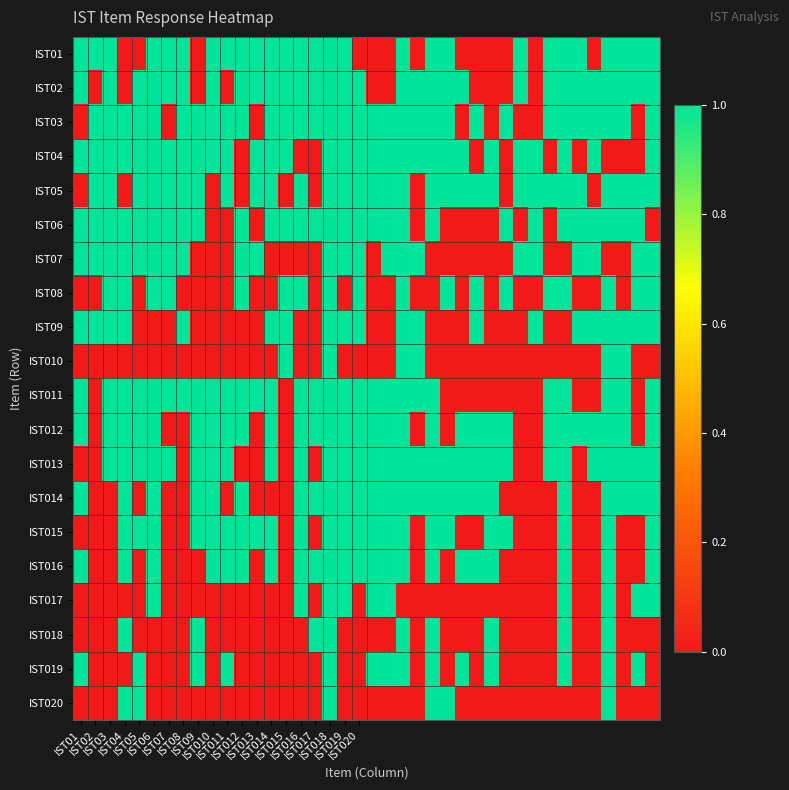

Reading left to right, extract all data points from this chart.

IST01: 1	1	1	0	0	1	1	1	0	1	1	1	1	1	1	1	1	1	1	0	0	0	1	0	1	1	0	0	0	0	1	0	1	1	1	0	1	1	1	1
IST02: 1	0	1	0	1	1	1	1	0	1	0	1	1	1	1	1	1	1	1	1	0	0	1	1	1	1	1	0	0	0	1	0	1	1	1	1	1	1	1	1
IST03: 0	1	1	1	1	1	0	1	1	1	1	1	0	1	1	1	1	1	1	1	1	1	1	1	1	1	0	1	0	1	0	0	1	1	1	1	1	1	0	1
IST04: 1	1	1	1	1	1	1	1	1	1	1	0	1	1	1	0	0	1	1	1	1	1	1	1	1	1	1	0	1	0	1	1	0	1	0	1	0	0	0	1
IST05: 0	1	1	0	1	1	1	1	1	0	1	0	1	1	0	1	0	1	1	1	1	1	1	0	1	1	1	1	1	0	1	1	1	1	1	0	1	1	1	1
IST06: 1	1	1	1	1	1	1	1	1	0	0	1	0	1	1	1	1	1	1	1	1	1	1	0	1	0	0	0	0	1	0	1	0	1	1	1	1	1	1	0
IST07: 1	1	1	1	1	1	1	1	0	0	0	1	1	0	0	0	0	1	1	1	0	1	1	1	0	0	0	0	0	0	1	1	0	0	1	1	0	0	1	1
IST08: 0	0	1	1	0	1	1	0	0	0	0	1	0	0	1	1	0	1	0	1	0	0	1	0	0	1	0	1	0	1	0	0	1	1	0	0	1	0	1	1
IST09: 1	1	1	1	0	0	0	1	0	0	0	0	0	1	1	0	0	1	1	1	0	0	1	1	0	0	0	1	0	0	0	1	0	0	1	1	1	1	1	1
IST010: 0	0	0	0	0	0	0	0	0	0	0	0	0	0	1	0	0	1	0	0	0	0	1	1	0	0	0	0	0	0	0	0	0	0	0	0	1	1	0	0
IST011: 1	0	1	1	1	1	1	1	1	1	1	1	1	1	0	1	1	1	1	1	1	1	1	1	1	0	0	0	0	0	0	0	1	1	0	0	1	1	0	1
IST012: 1	0	1	1	1	1	0	0	1	1	1	1	0	1	0	1	1	1	1	1	1	1	1	0	1	0	1	1	1	1	0	0	1	1	1	1	1	1	0	1
IST013: 0	0	1	1	1	1	1	0	1	1	1	0	0	1	0	1	0	1	1	1	1	1	1	1	1	1	1	1	1	1	0	0	1	1	0	1	1	1	1	1
IST014: 1	0	0	1	0	1	0	0	1	1	0	1	0	0	0	1	1	1	1	1	1	1	1	1	1	1	1	1	1	0	0	0	0	1	0	0	1	1	1	1
IST015: 0	0	0	1	1	1	0	0	1	1	1	1	1	1	0	1	0	1	1	1	1	1	1	0	1	1	0	0	1	1	0	0	0	1	0	0	1	0	0	1
IST016: 1	0	0	1	0	1	0	0	0	1	1	1	0	1	0	1	1	1	1	1	1	1	1	0	1	0	1	1	1	0	0	0	0	1	0	0	1	0	0	1
IST017: 0	0	0	0	0	1	0	0	0	0	0	0	0	0	0	1	0	1	1	0	1	1	0	0	0	0	0	0	0	0	0	0	0	1	0	0	1	0	1	1
IST018: 0	0	0	1	0	0	0	0	1	0	0	0	0	0	0	0	1	1	0	0	0	0	1	0	1	0	0	0	1	0	0	0	0	1	0	0	1	0	0	0
IST019: 1	0	0	0	1	0	0	0	1	0	1	0	0	0	0	0	0	1	0	0	1	1	1	0	1	0	1	0	1	0	0	0	0	1	0	0	1	0	1	0
IST020: 0	0	0	1	1	0	0	0	0	0	0	0	0	0	0	0	0	1	0	0	0	0	0	0	1	1	0	0	0	0	0	0	0	0	0	0	1	0	0	0